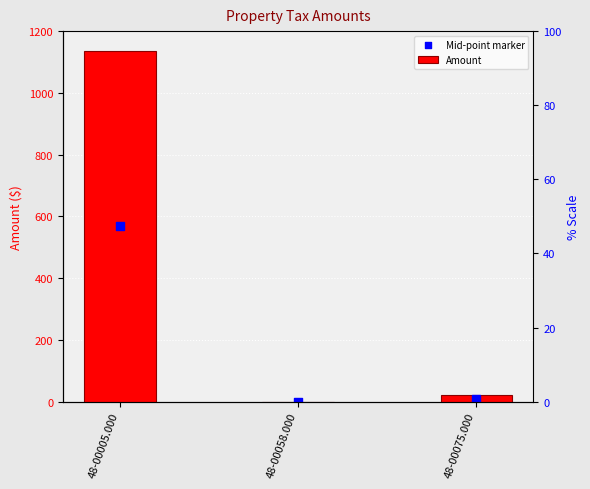

Which series reaches the maximum Y coordinate?

Amount